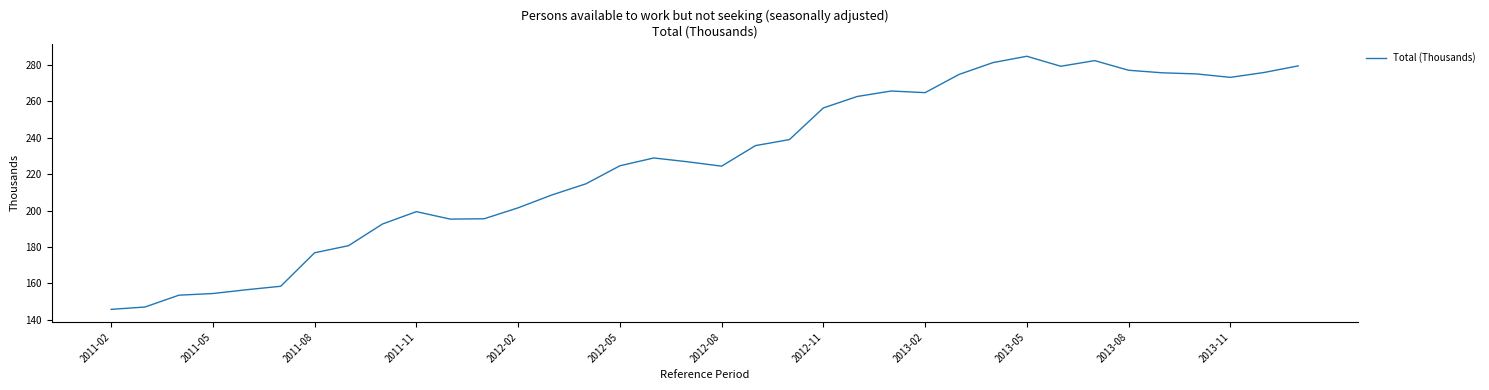

True or false: the data has more than 2 interior local peaks.

True